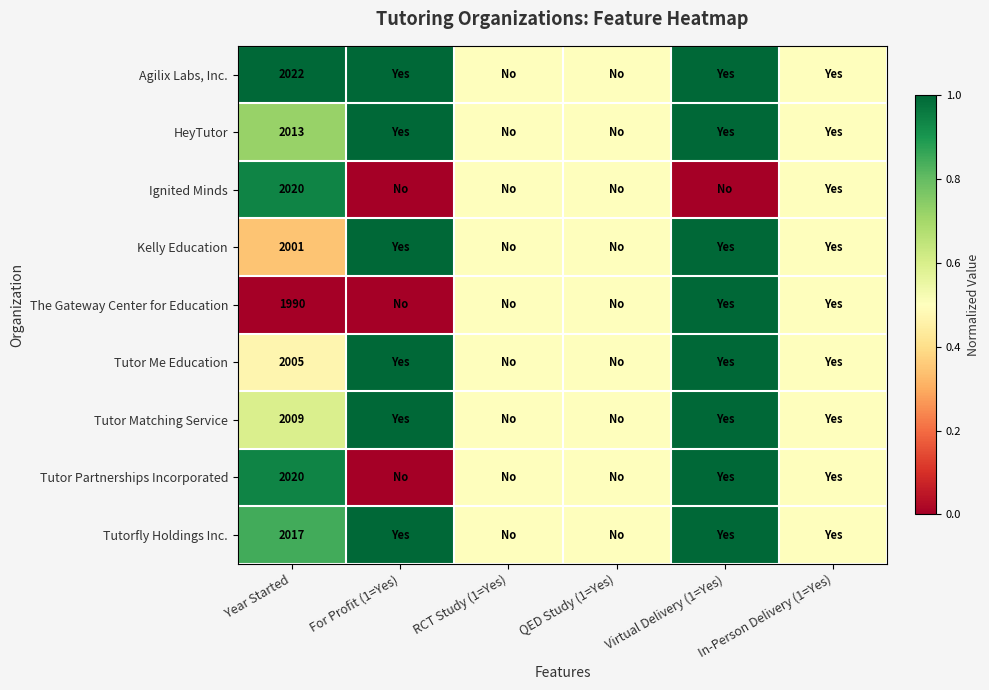

The value of Tutor Matching Service at Year Started is 583.0. True or false?

False